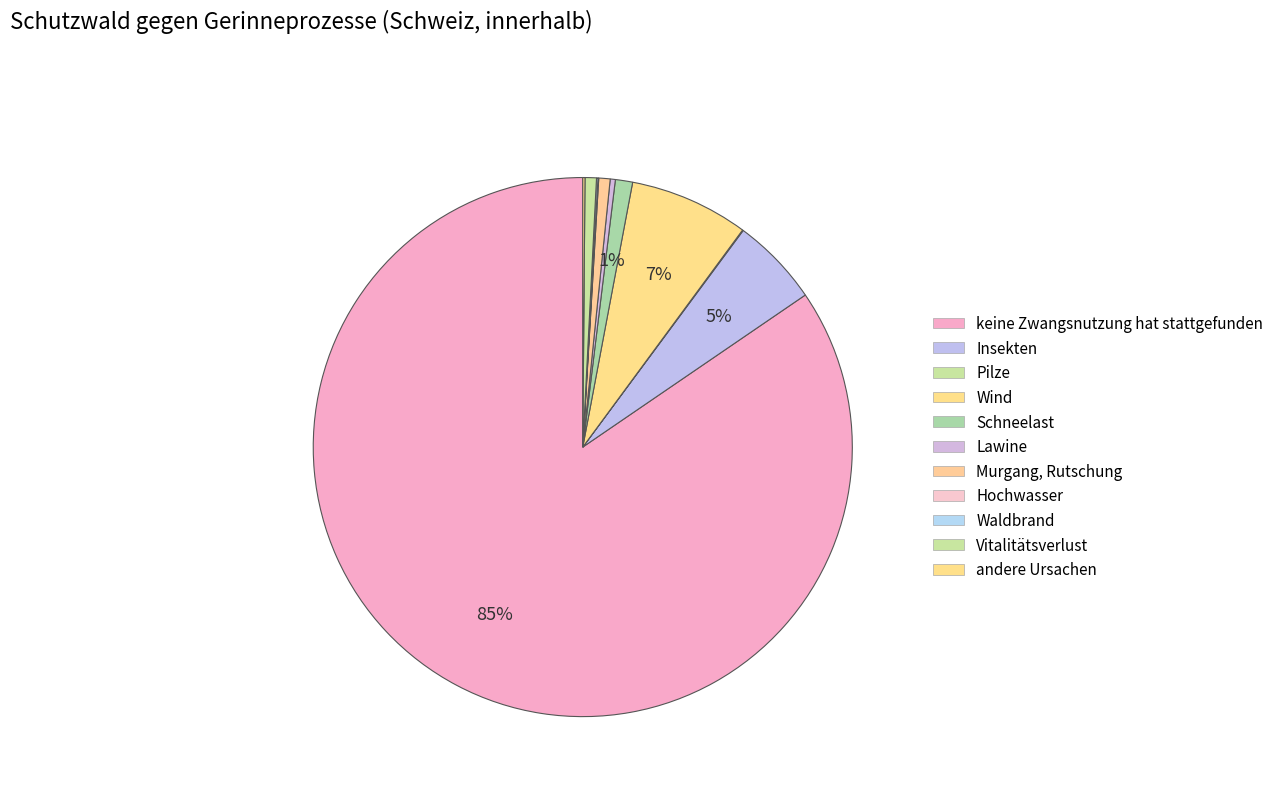

Is Wind the majority of the pie?

No